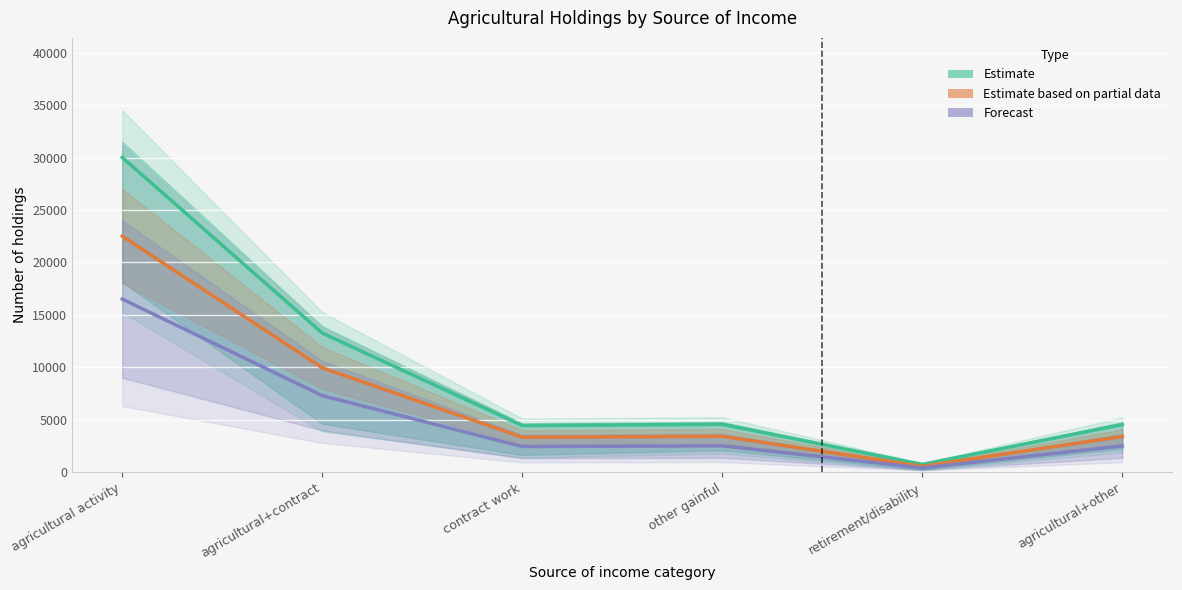

True or false: Forecast and Estimate cross at least once.

False